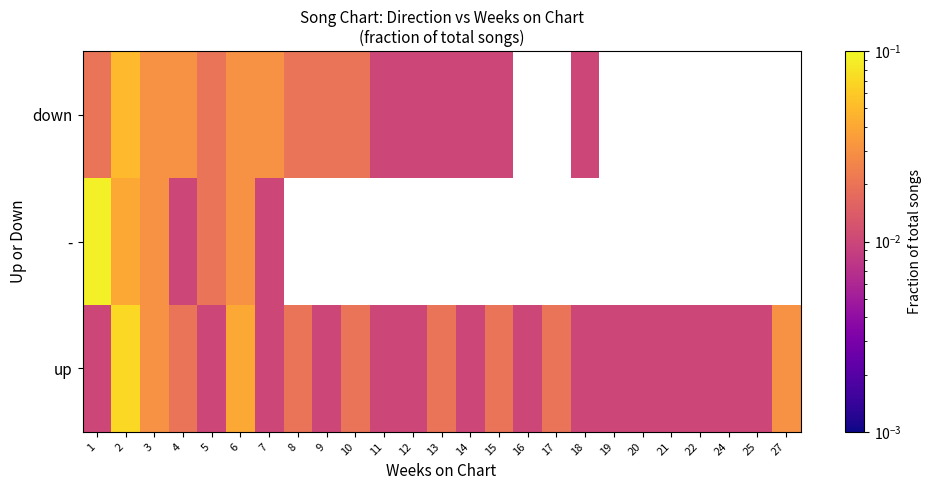

Which series has the widest spread of values?

-